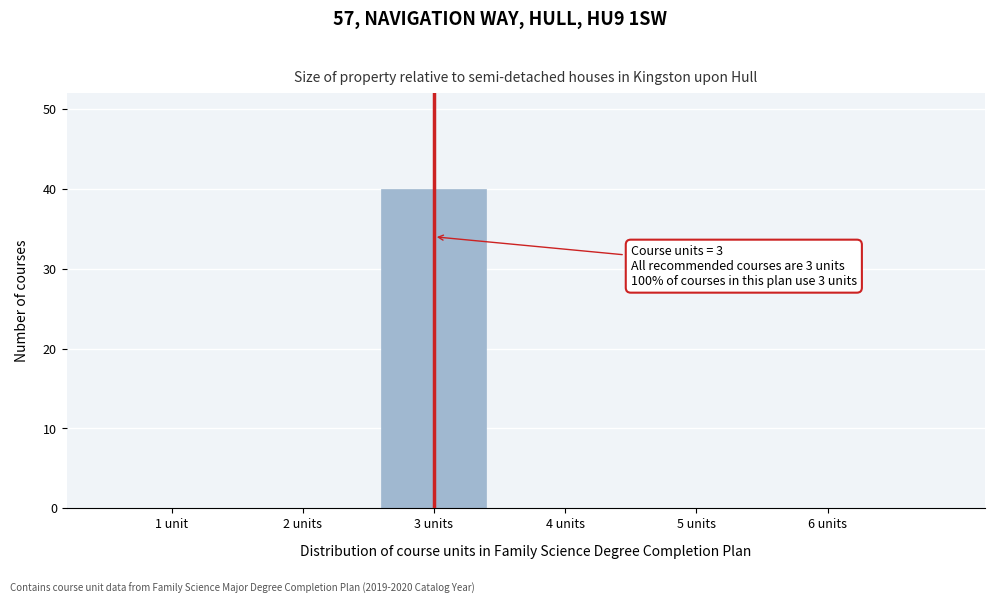

Reading left to right, extract all data points from this chart.

1 unit=0	2 units=0	3 units=40	4 units=0	5 units=0	6 units=0